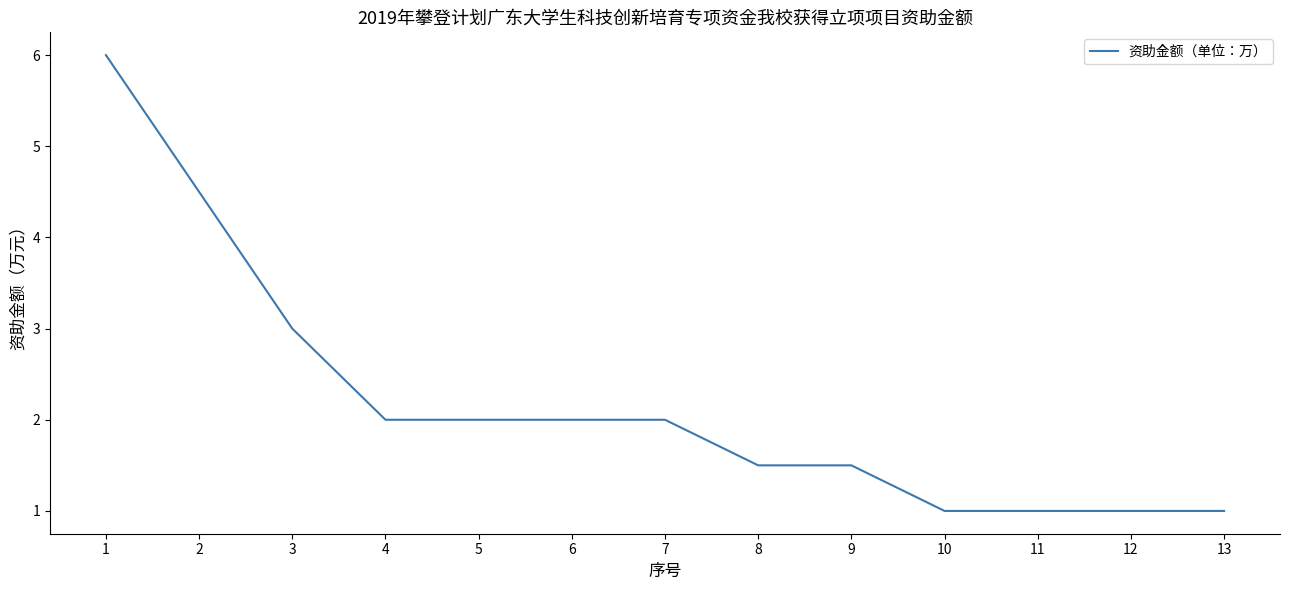

What is the smallest value displayed?

1.0